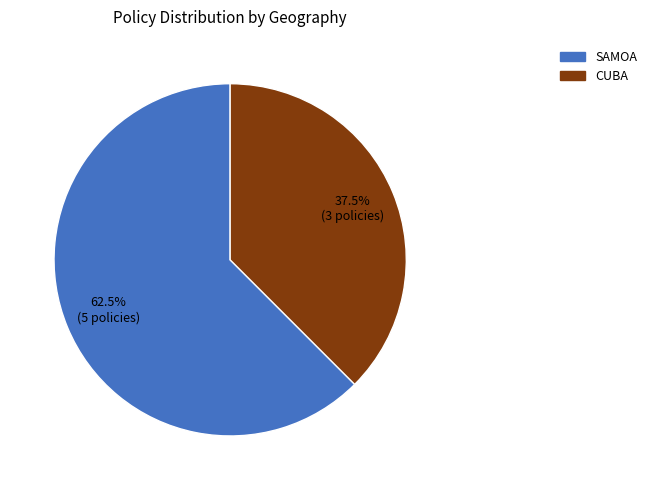

Count the number of slices in the pie.

2